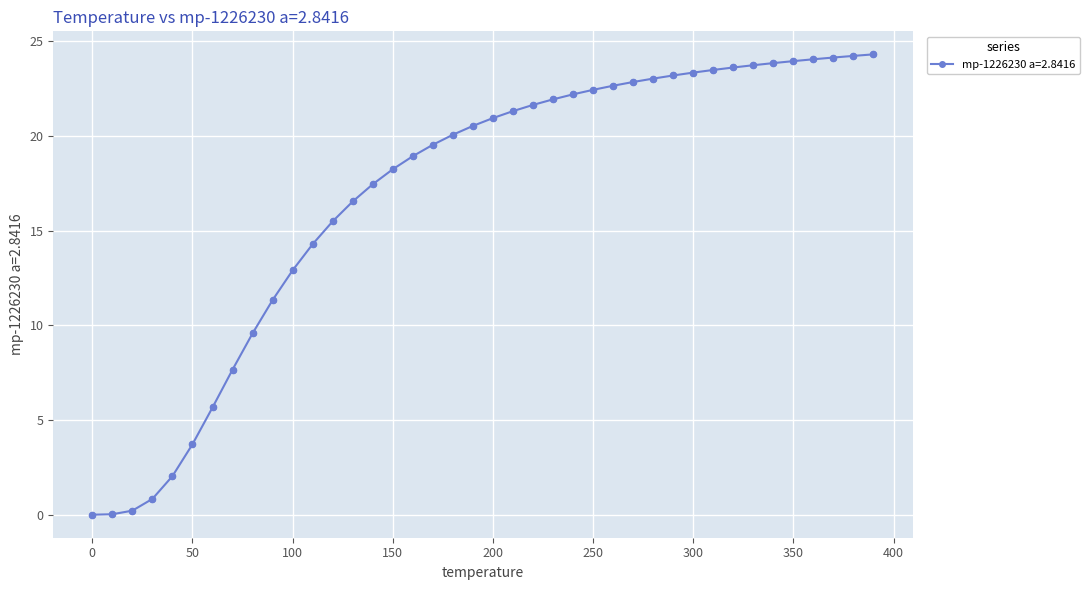

What is the average value?

16.9